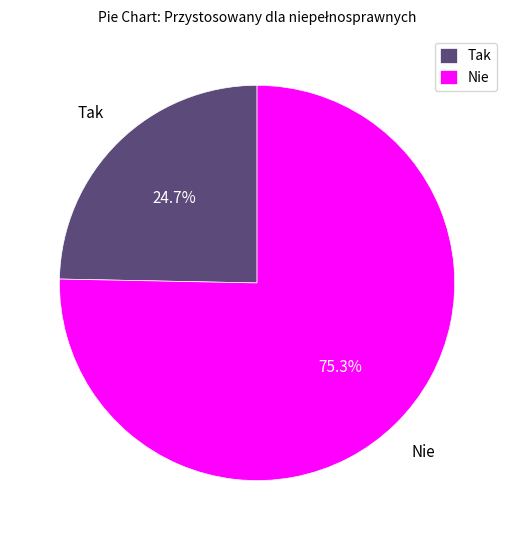

Count the number of slices in the pie.

2